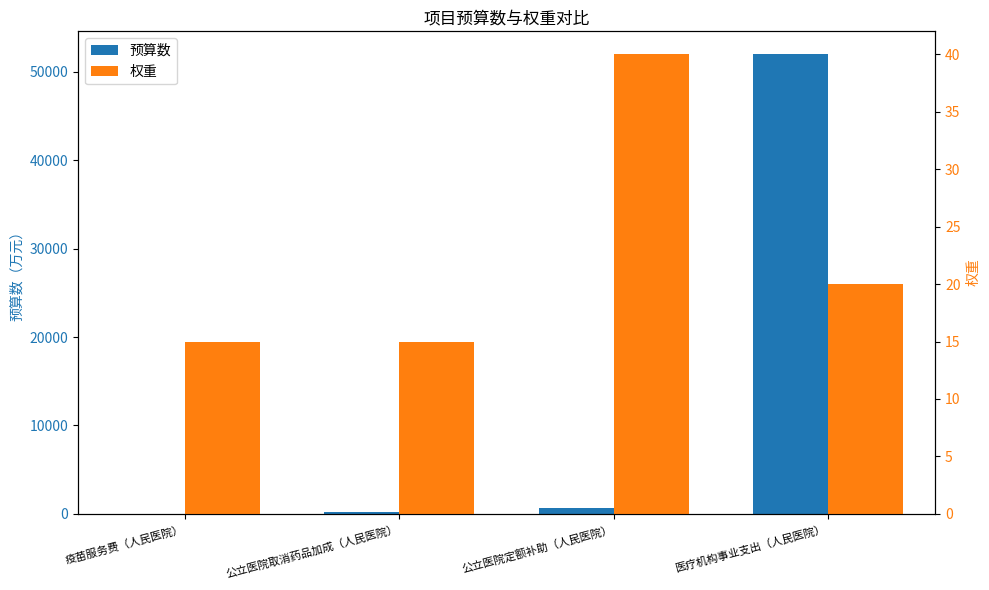

What is the greatest value displayed?

52000.0